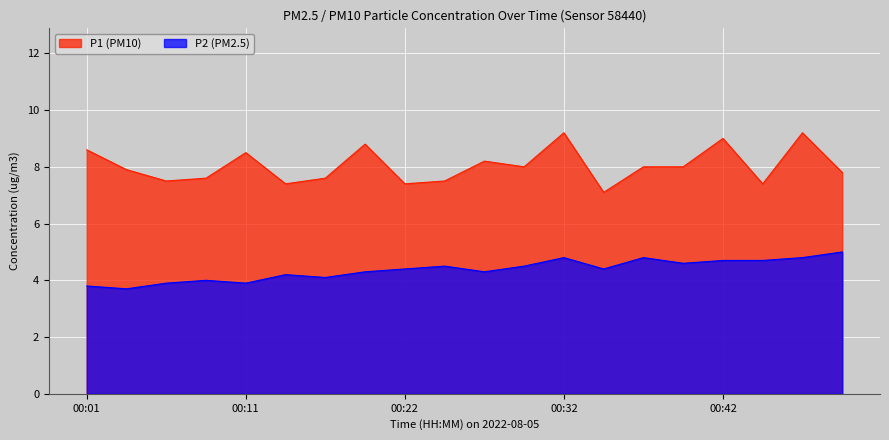

What is the maximum value for P1?

9.2